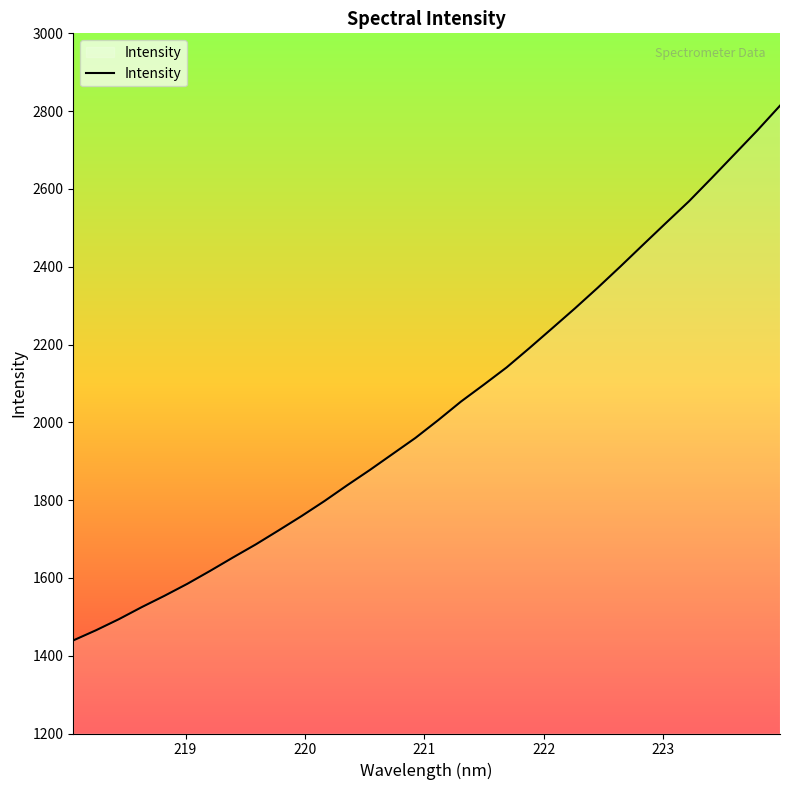

What is the difference between the maximum and minimum values?

1374.7